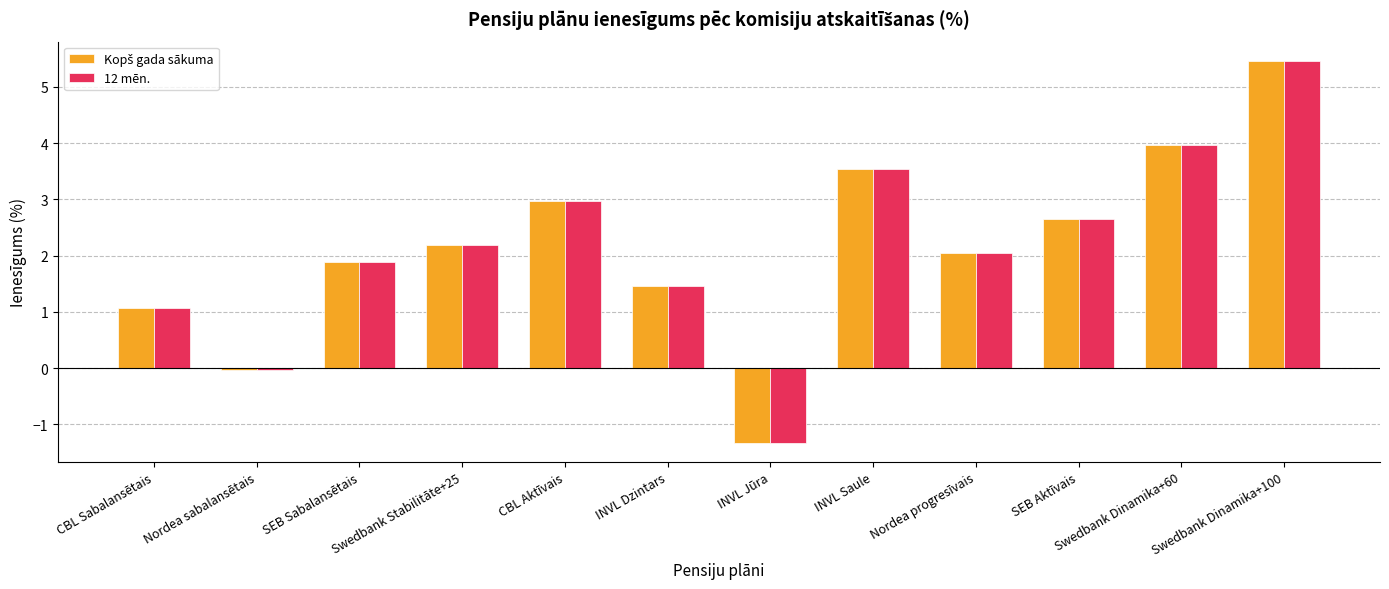

Does the chart contain any negative values?

Yes